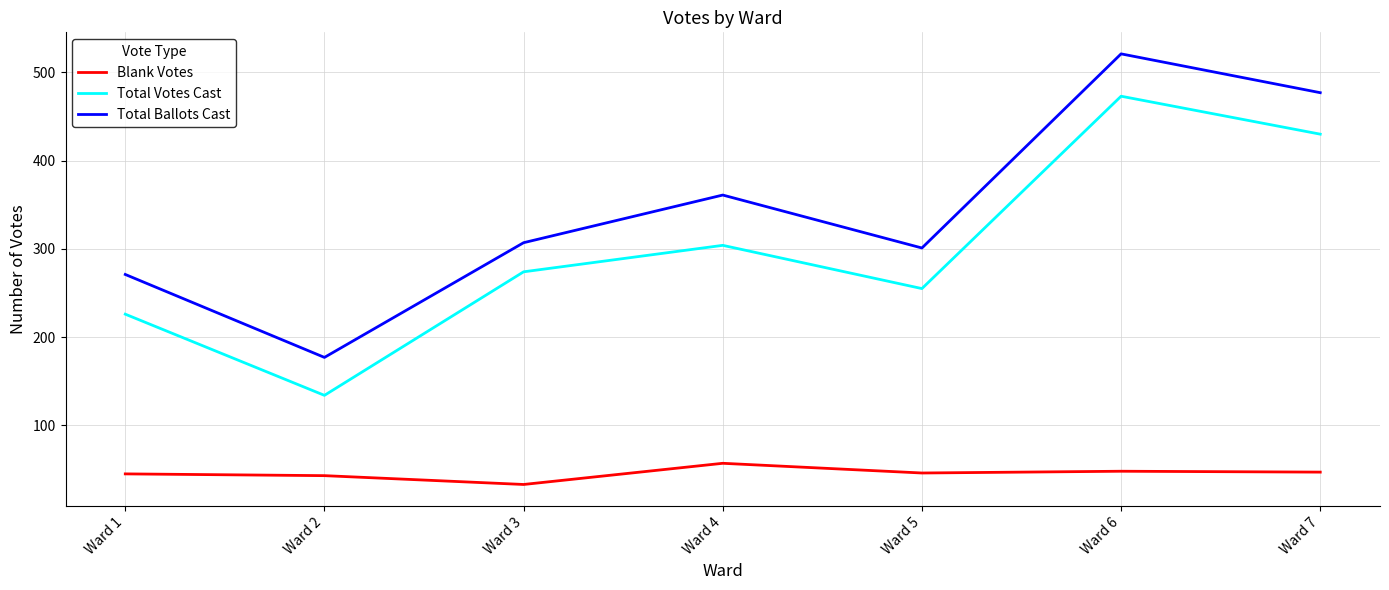

True or false: Blank Votes and Total Votes Cast intersect in this chart.

False